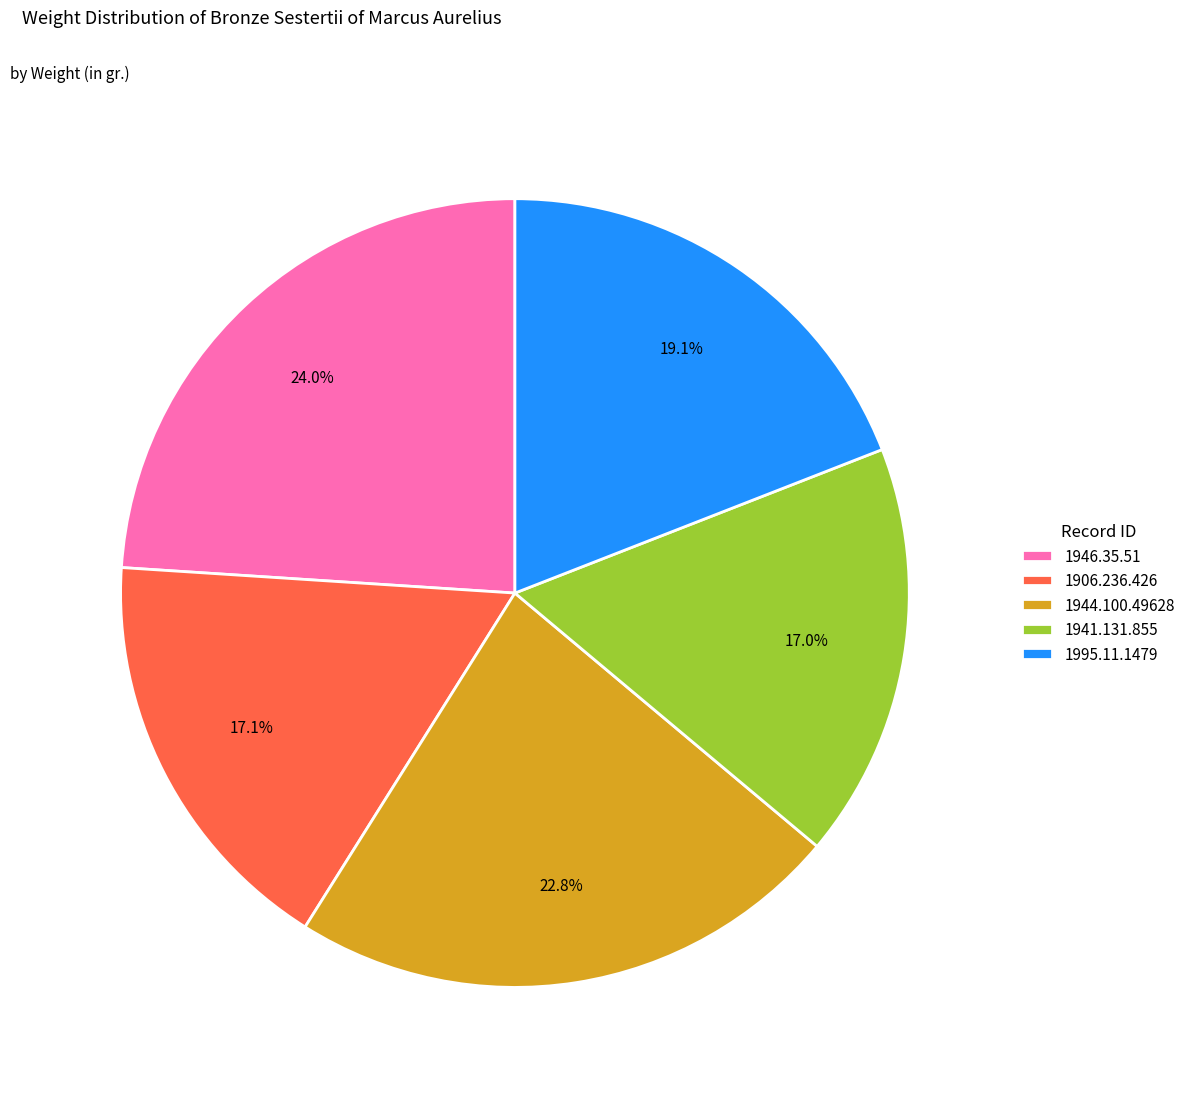

Is 1995.11.1479 the majority of the pie?

No